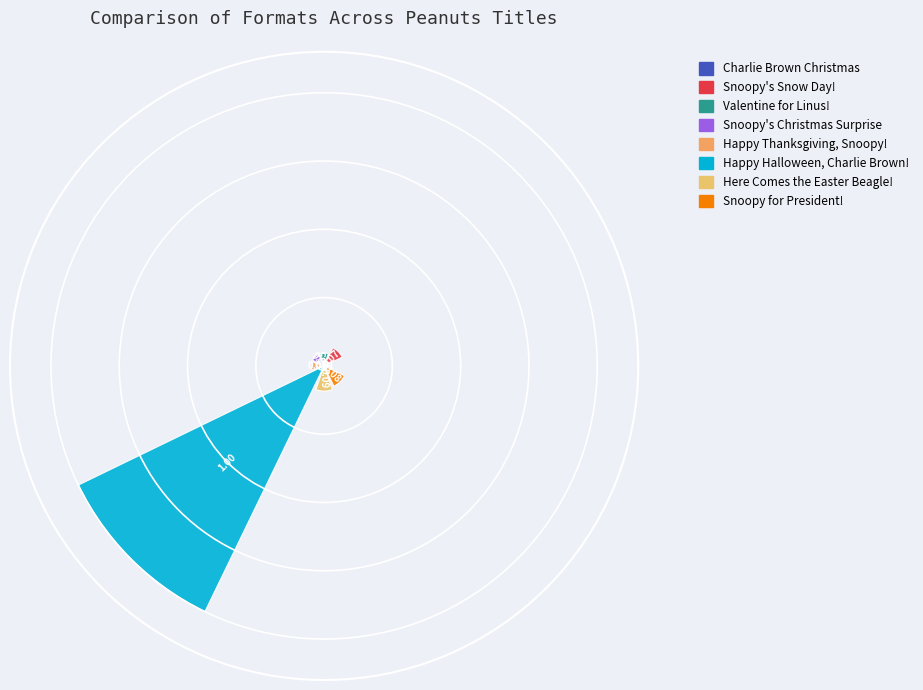

What is the difference between the maximum and minimum values?

1.0